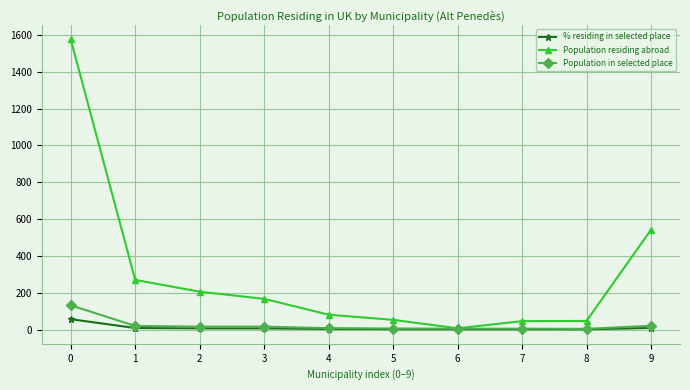

Which series has the largest total across all categories?

Population residing abroad